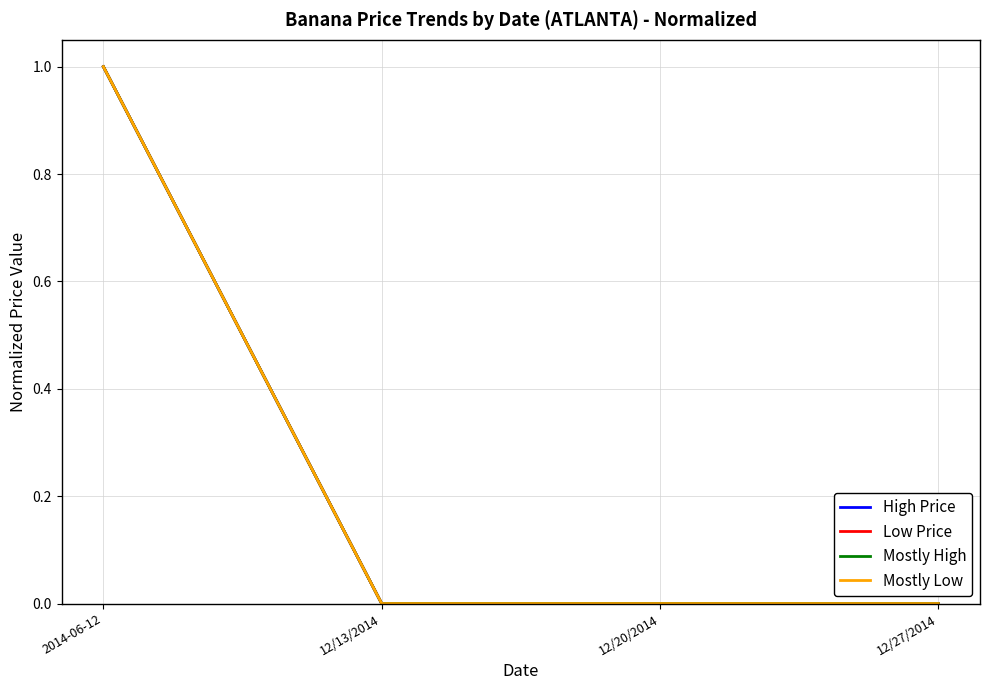

Rank the series by their maximum value, from lowest to highest.

High Price, Low Price, Mostly High, Mostly Low